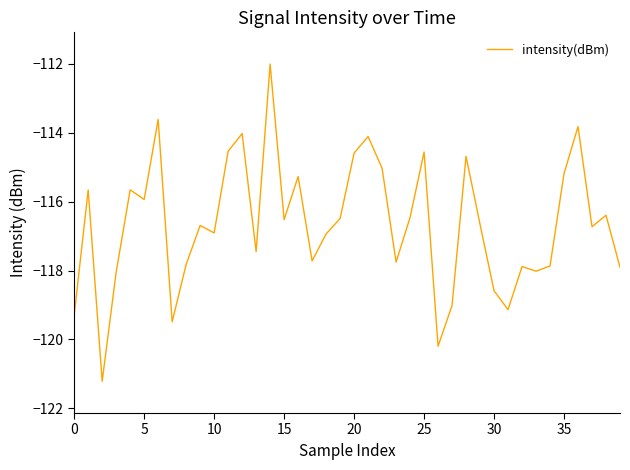

What is the difference between the maximum and minimum values?

9.2